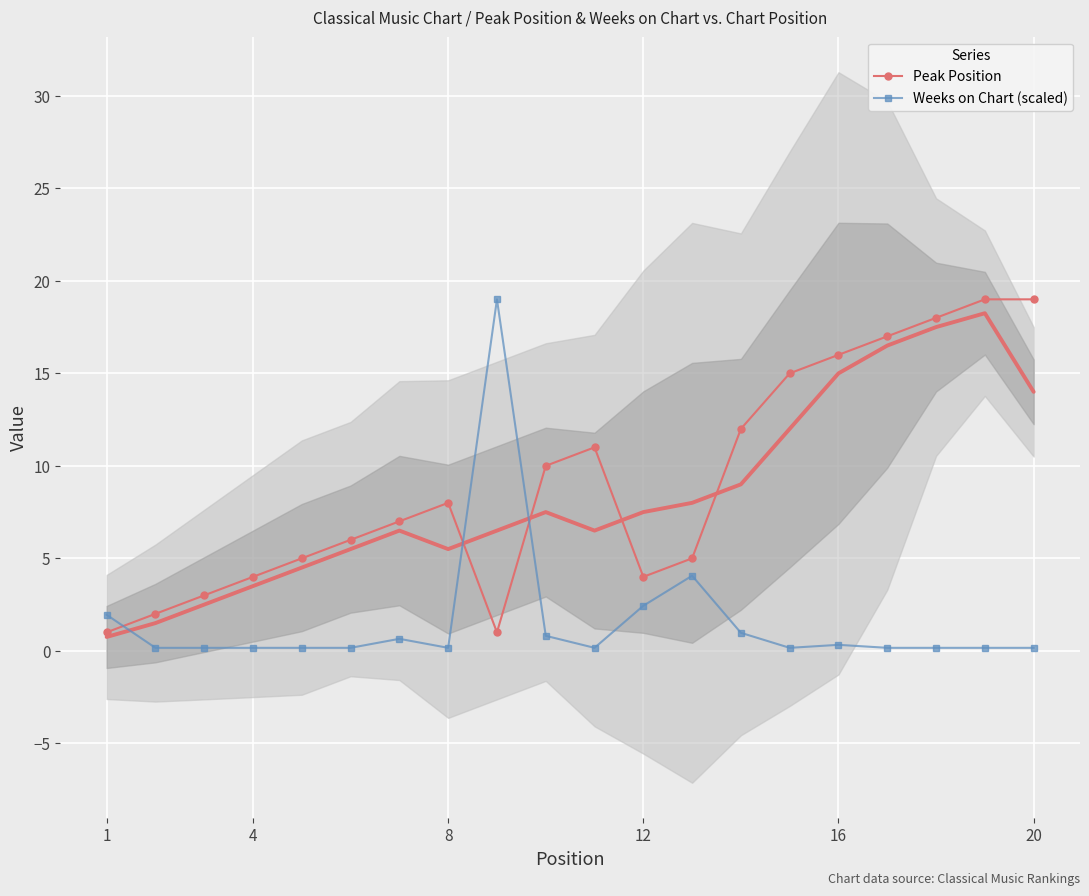

What are all the series names shown in the legend?

Peak Position, Weeks on Chart (scaled)